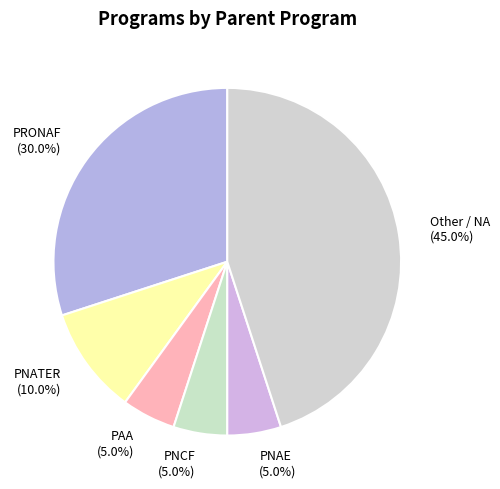

True or false: PNCF accounts for 5% of the total.

True